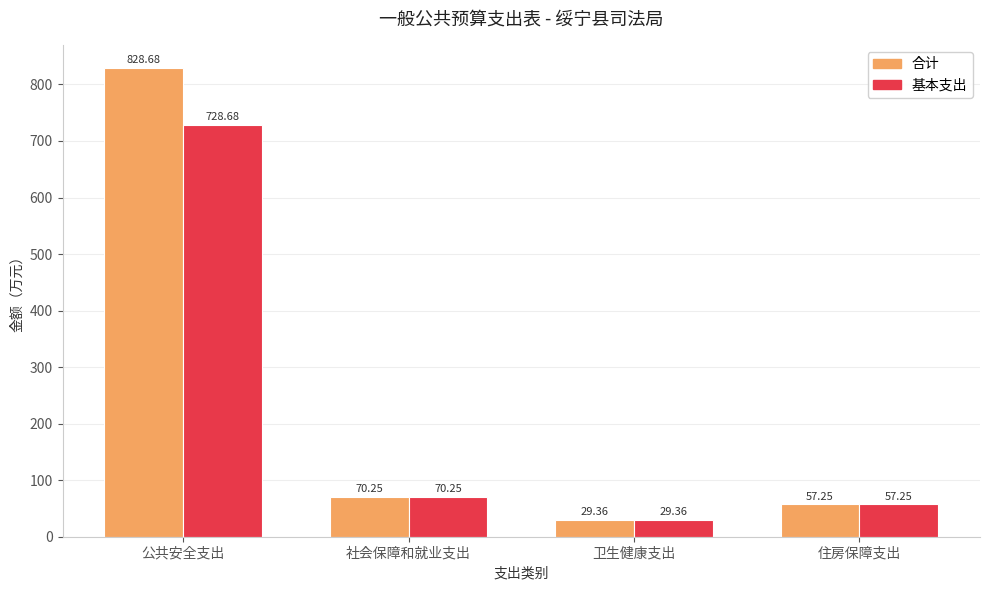

What is the difference between the 合计 values at 卫生健康支出 and 公共安全支出?

799.3